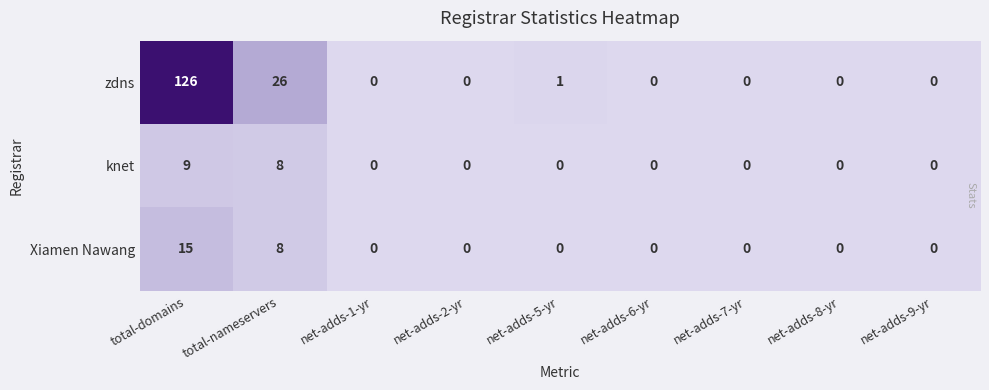

Reading left to right, transcribe all the data shown in this chart.

zdns: total-domains=126	total-nameservers=26	net-adds-1-yr=0	net-adds-2-yr=0	net-adds-5-yr=1	net-adds-6-yr=0	net-adds-7-yr=0	net-adds-8-yr=0	net-adds-9-yr=0
knet: total-domains=9	total-nameservers=8	net-adds-1-yr=0	net-adds-2-yr=0	net-adds-5-yr=0	net-adds-6-yr=0	net-adds-7-yr=0	net-adds-8-yr=0	net-adds-9-yr=0
Xiamen Nawang: total-domains=15	total-nameservers=8	net-adds-1-yr=0	net-adds-2-yr=0	net-adds-5-yr=0	net-adds-6-yr=0	net-adds-7-yr=0	net-adds-8-yr=0	net-adds-9-yr=0